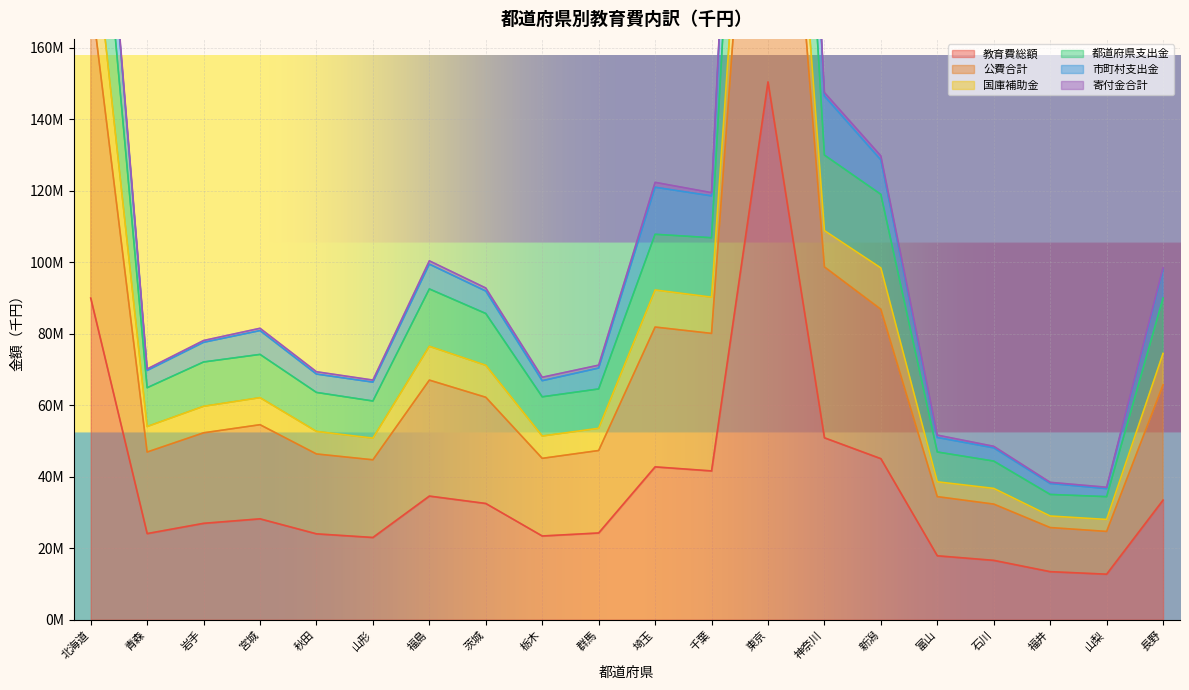

The 公費合計 series shows 124885038 at 青森. True or false?

False